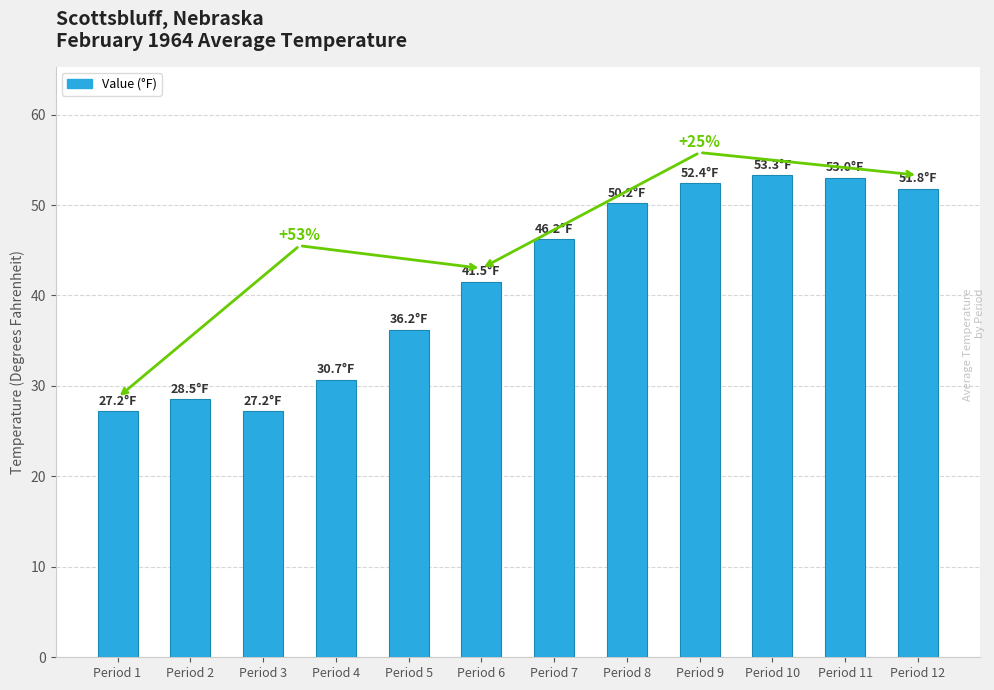

At which label is the value closest to 40?

Period 6